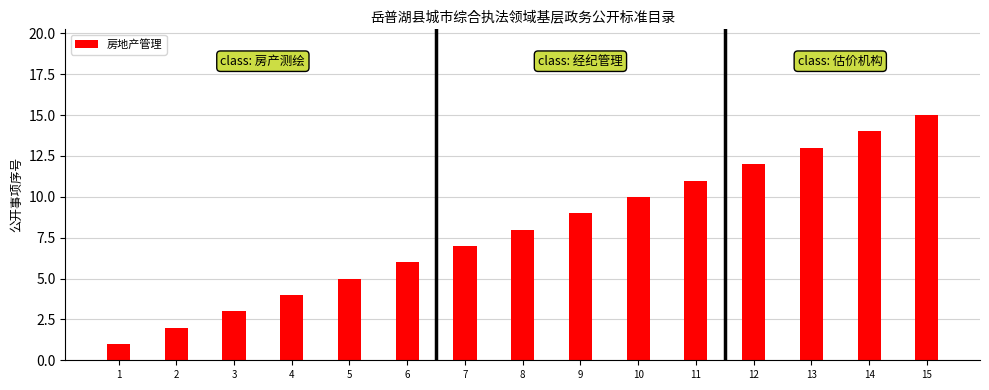

List the labels in order of value, smallest first.

1, 2, 3, 4, 5, 6, 7, 8, 9, 10, 11, 12, 13, 14, 15